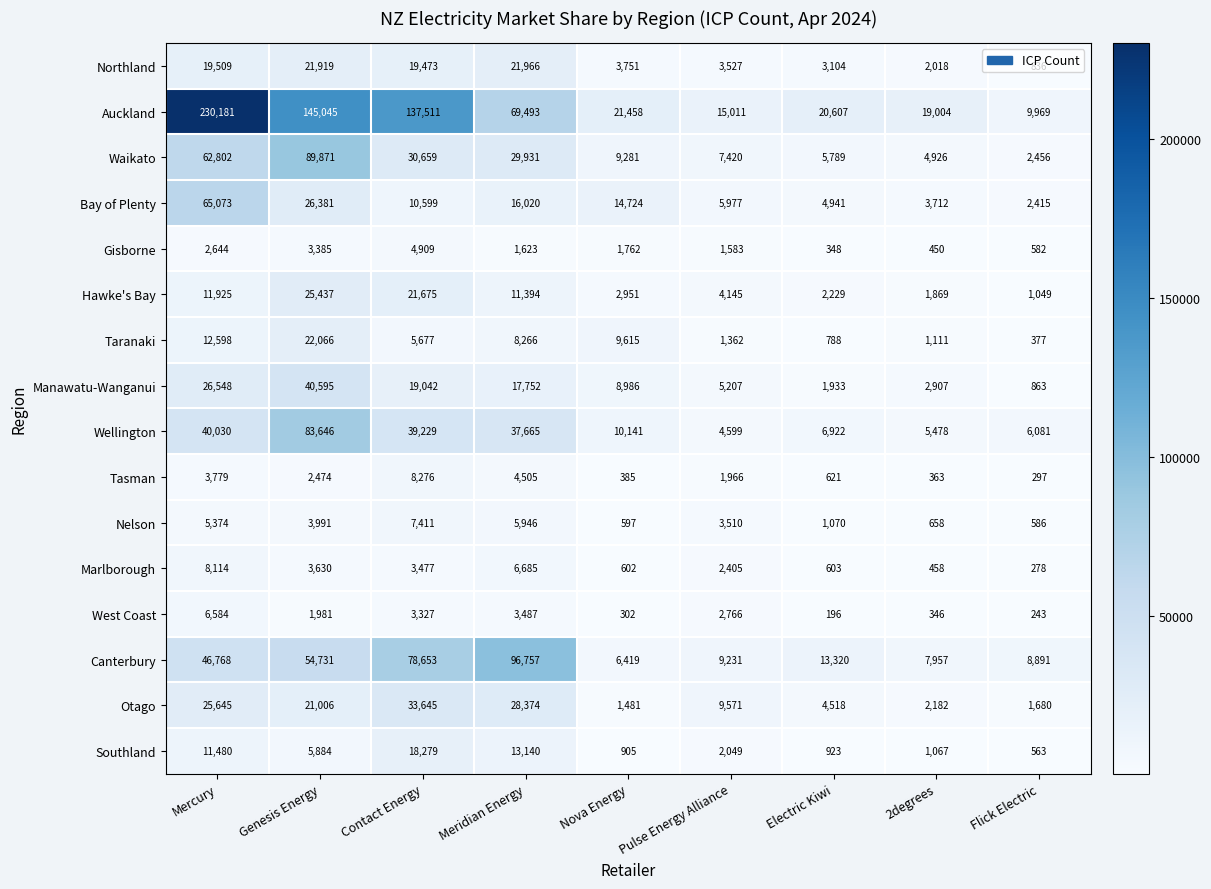

True or false: Bay of Plenty has a value of 2415 at Flick Electric.

True